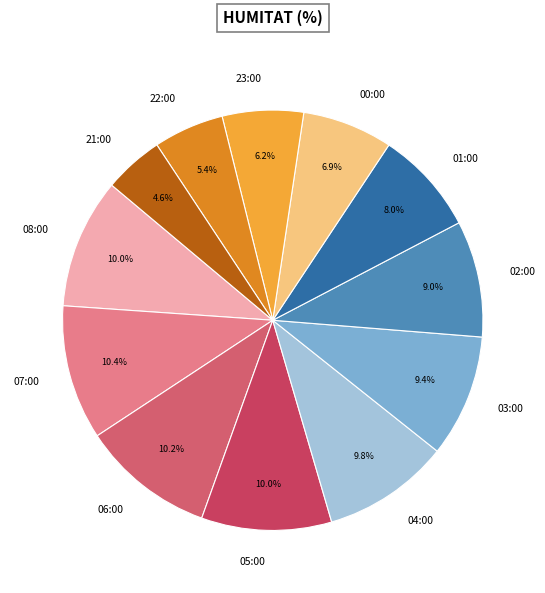

To the nearest percent, what is the difference between the 01:00 and 08:00 slice percentages?

2%